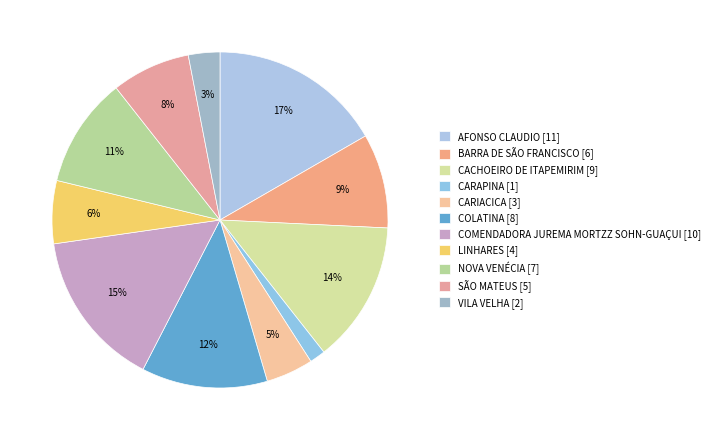

Count the number of slices in the pie.

11